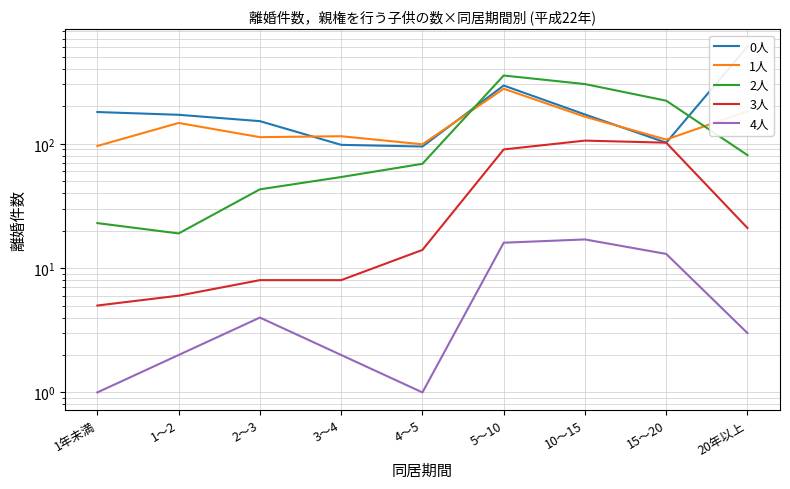

True or false: 1人 has a value of 62 at 3～4.

False